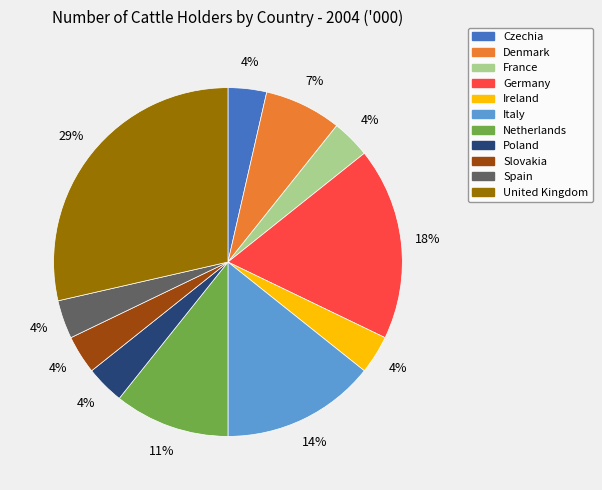

Is the sum of Denmark and Italy greater than half?

No